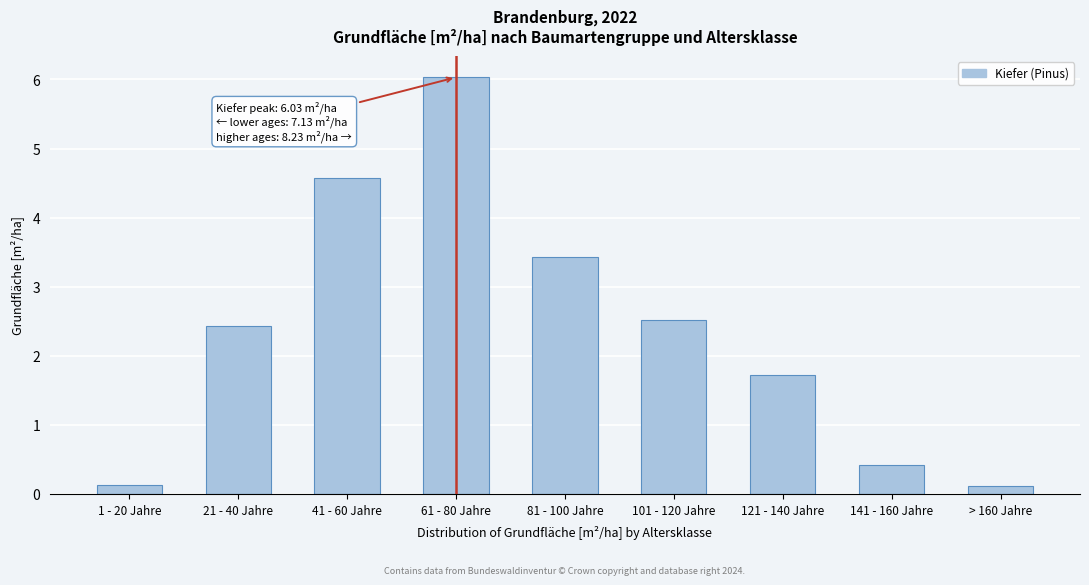

Reading left to right, what are all the values shown in this chart?

0.1	2.4	4.6	6.0	3.4	2.5	1.7	0.4	0.1